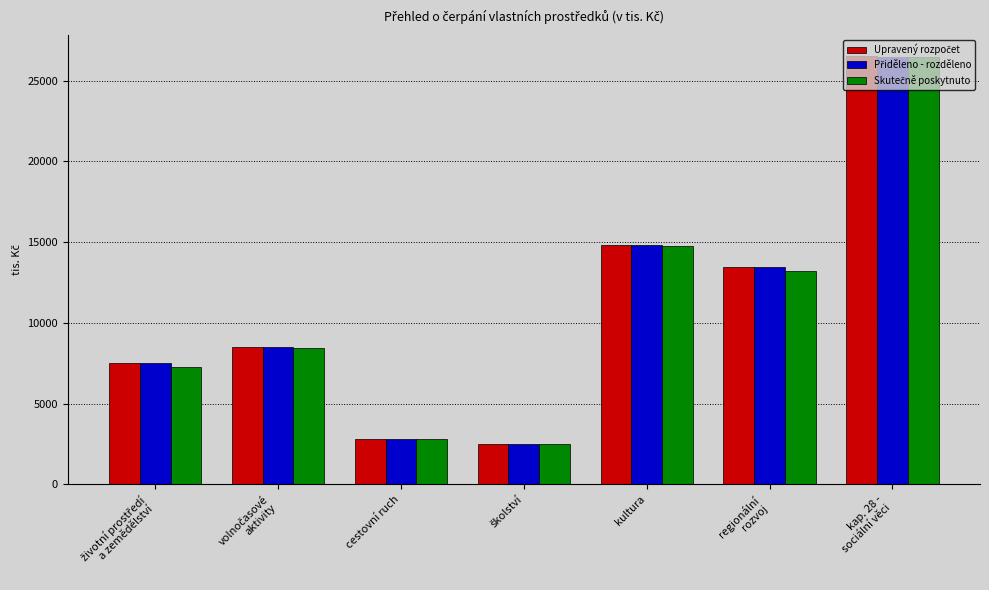

What is the maximum value shown in the chart?

26500.0